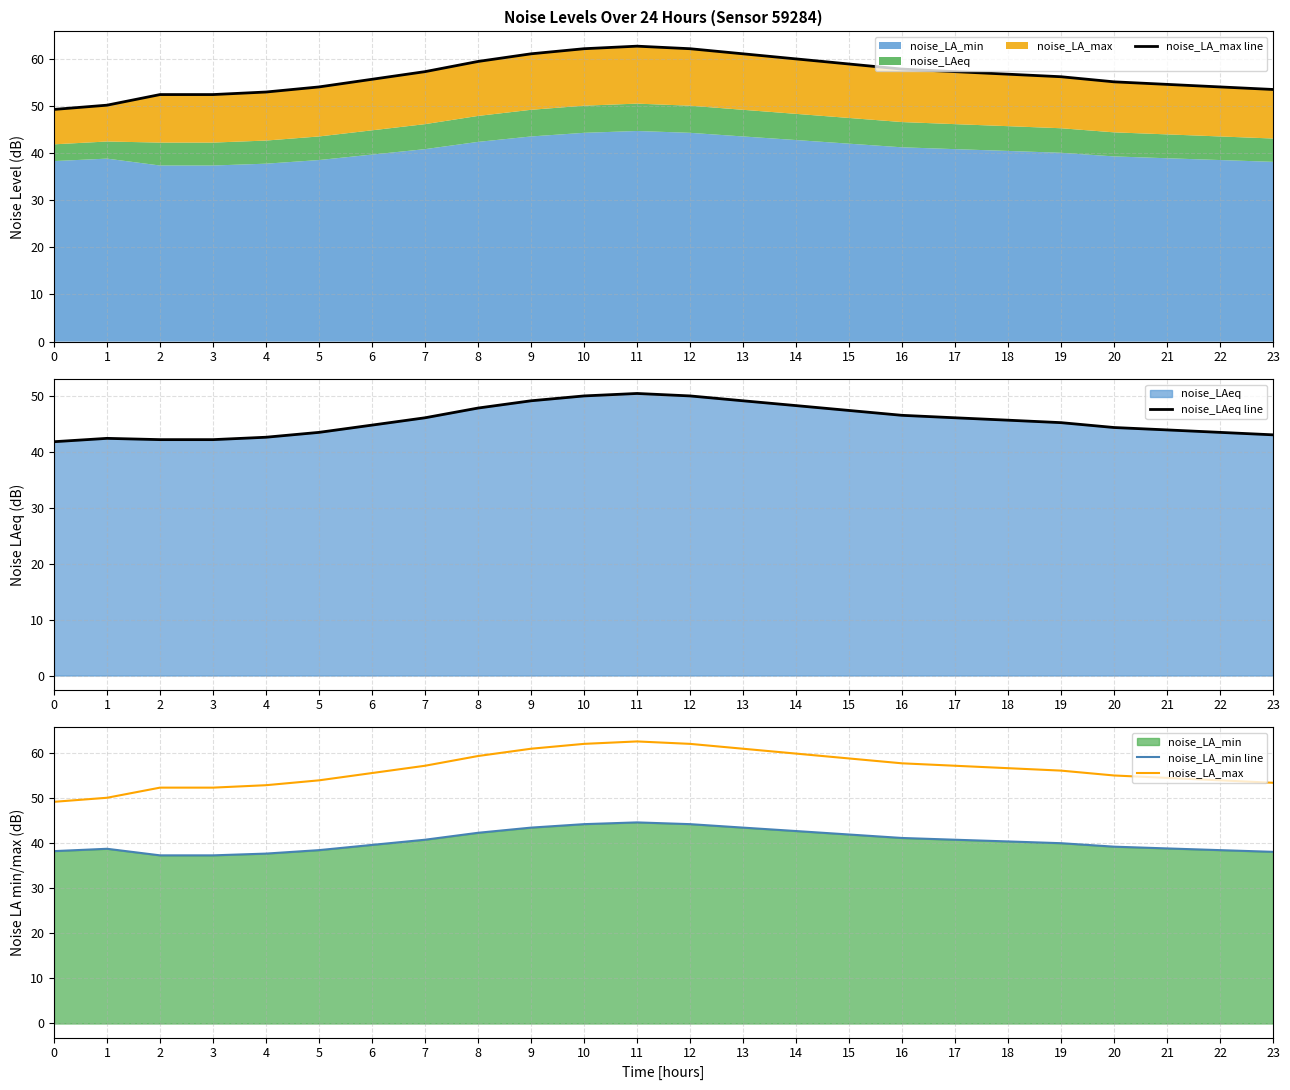

True or false: noise_LA_max and noise_LA_min line cross at least once.

False